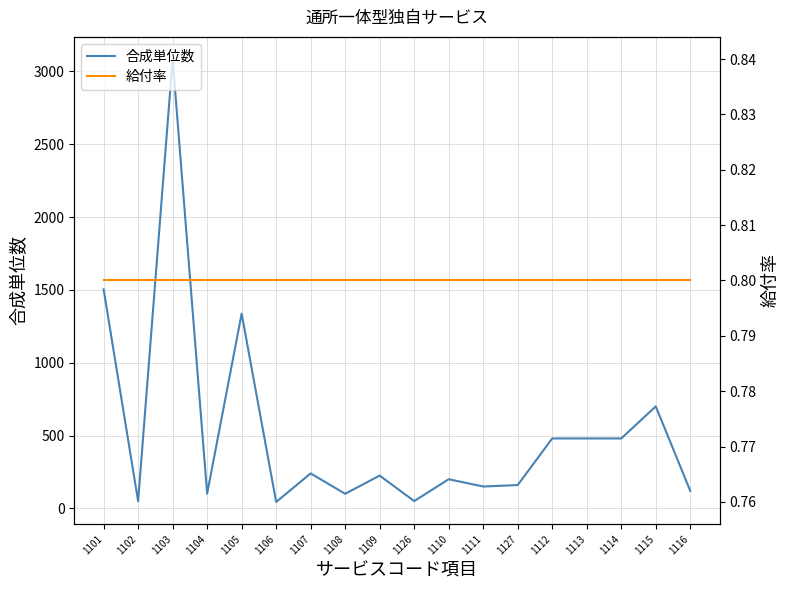

Count the number of categories in the chart.

18